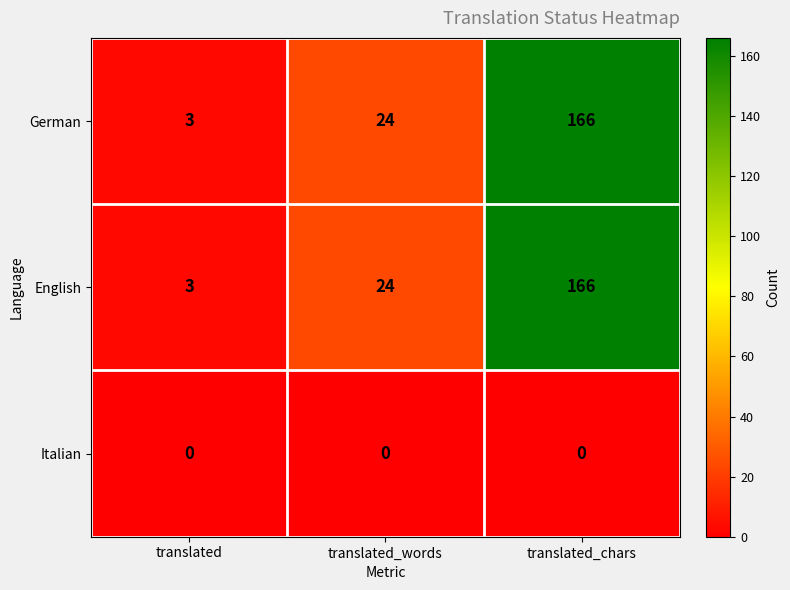

What is the total value across all series at translated_chars?

332